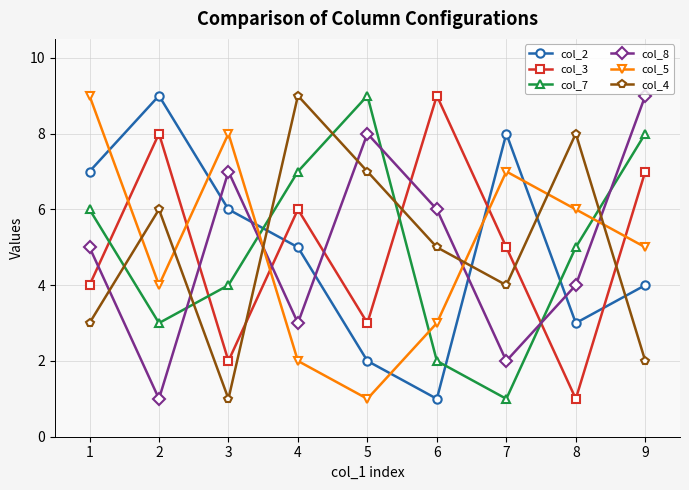

At which label is col_8 closest to 5?

1